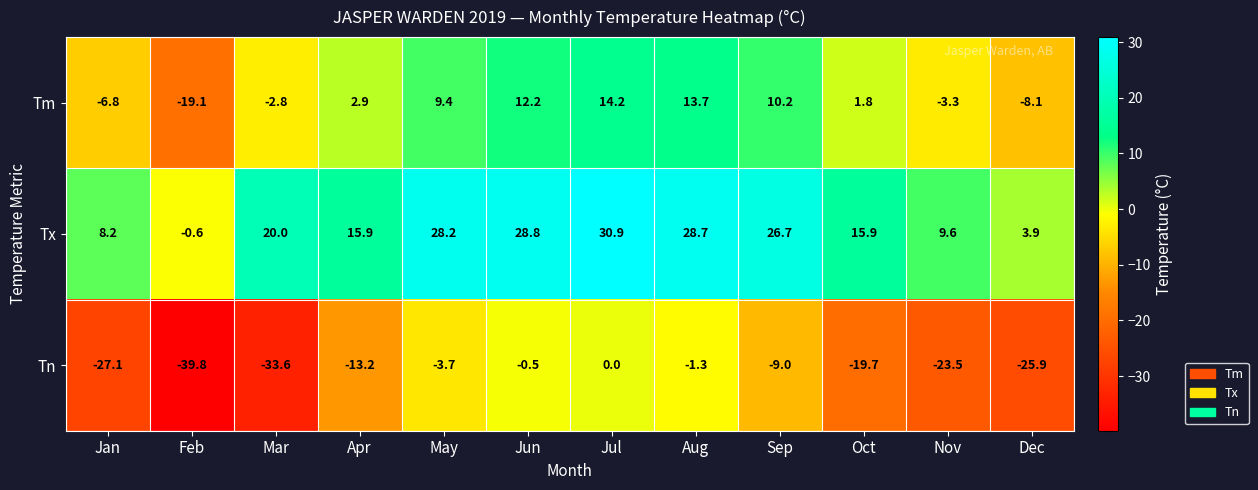

The Tn series shows -0.8 at Aug. True or false?

False